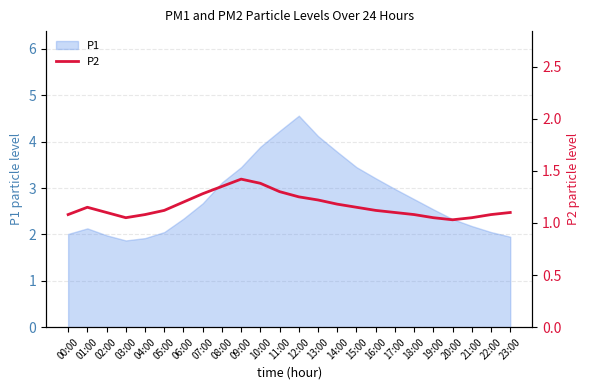

Between 23:00 and 03:00, which is larger?

23:00